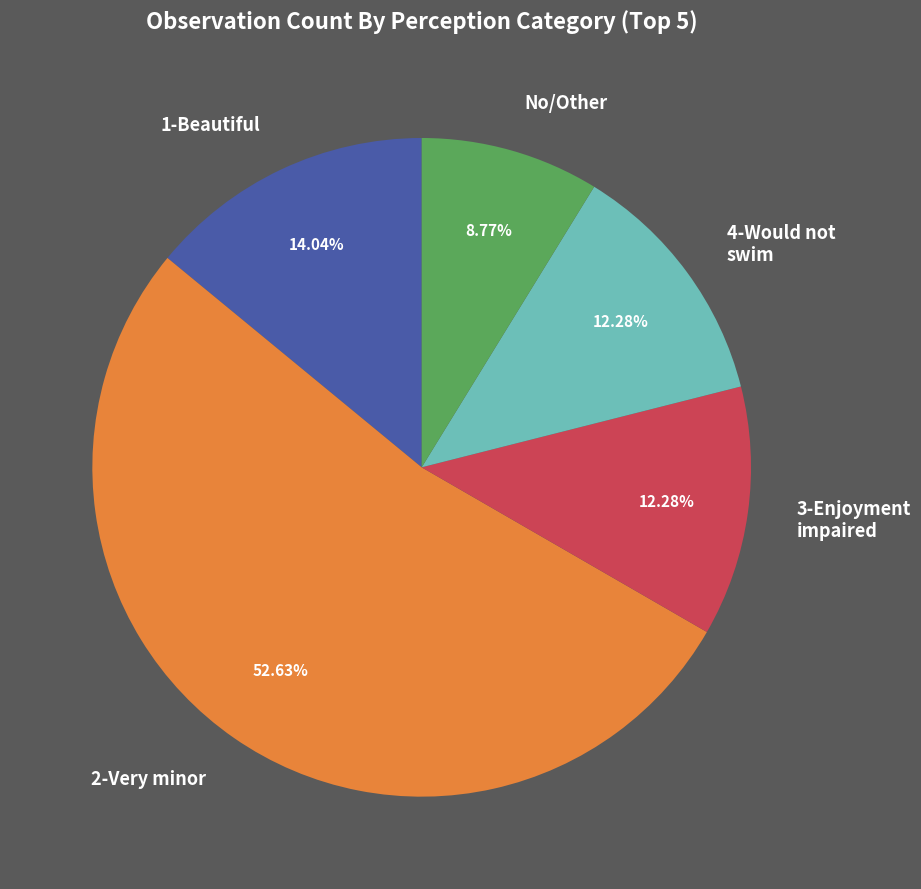

How many segments does this pie chart have?

5